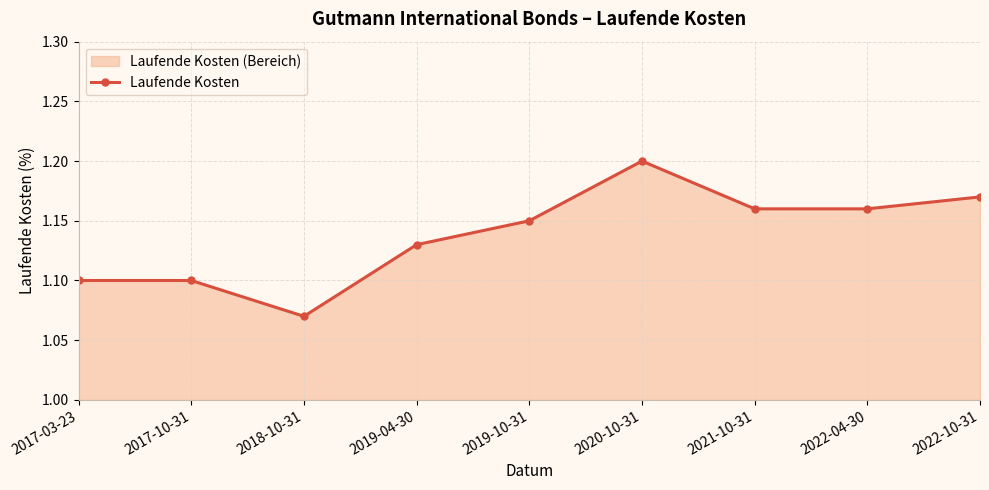

List the labels in order of value, largest first.

2020-10-31, 2022-10-31, 2021-10-31, 2022-04-30, 2019-10-31, 2019-04-30, 2017-03-23, 2017-10-31, 2018-10-31